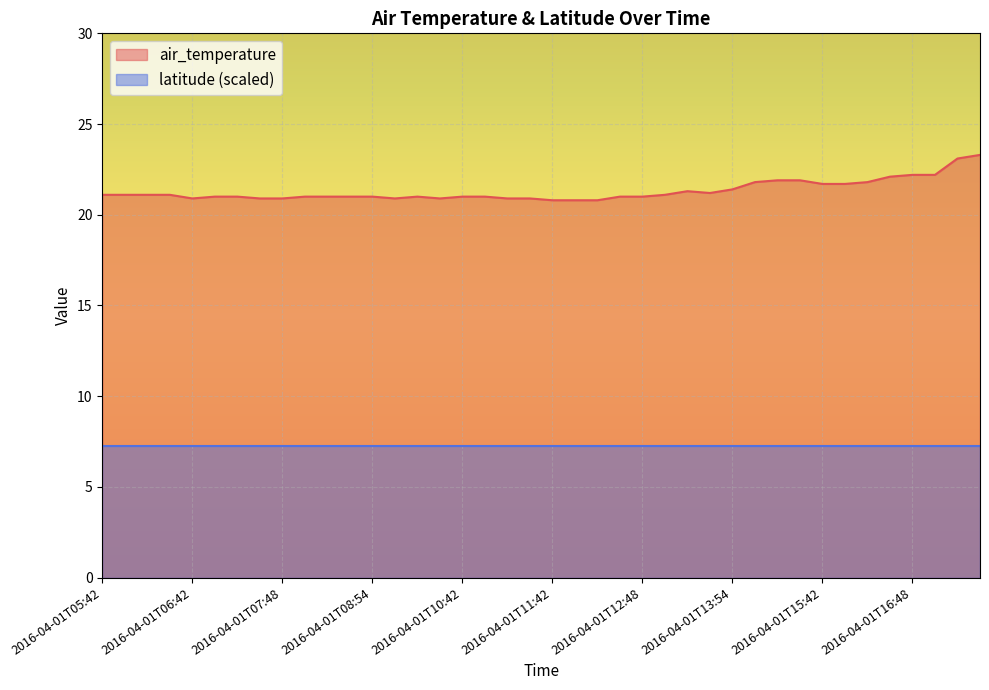

What is the change in value from 2016-04-01T06:54 to 2016-04-01T15:48?

+0.7